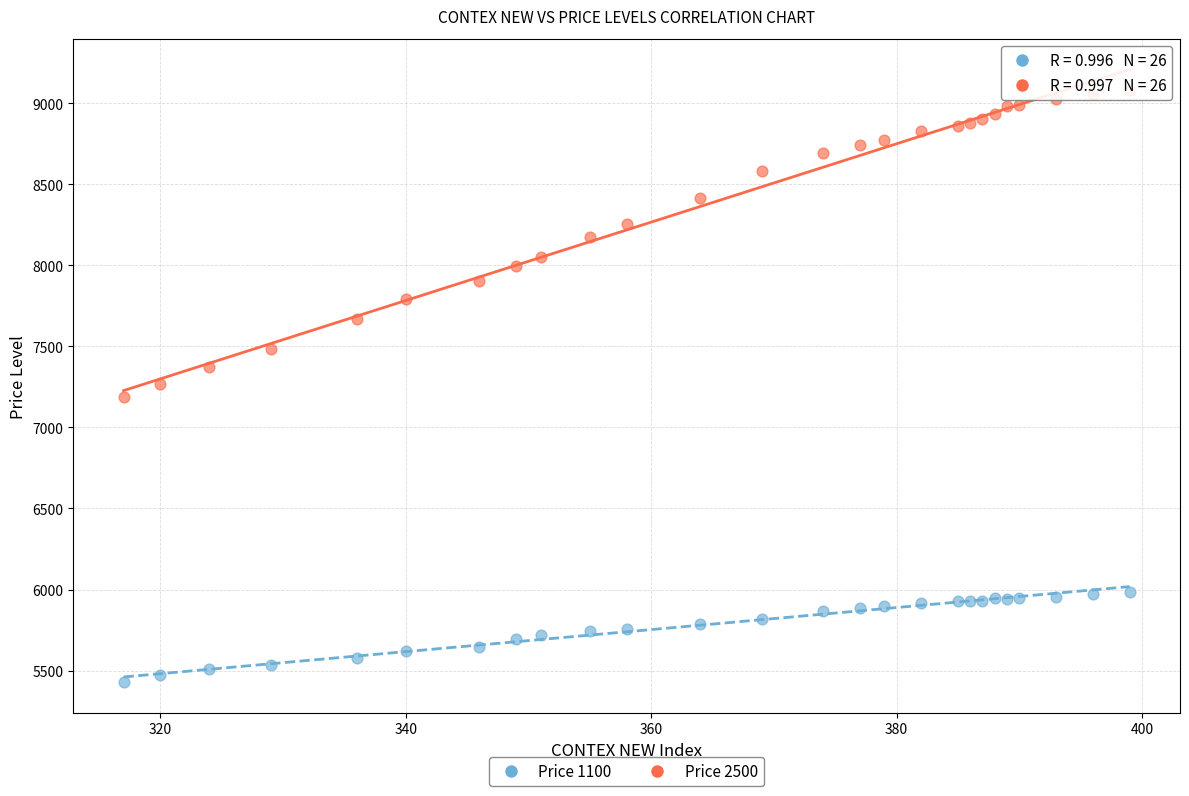

Which series contains the lowest Y value?

Price 1100